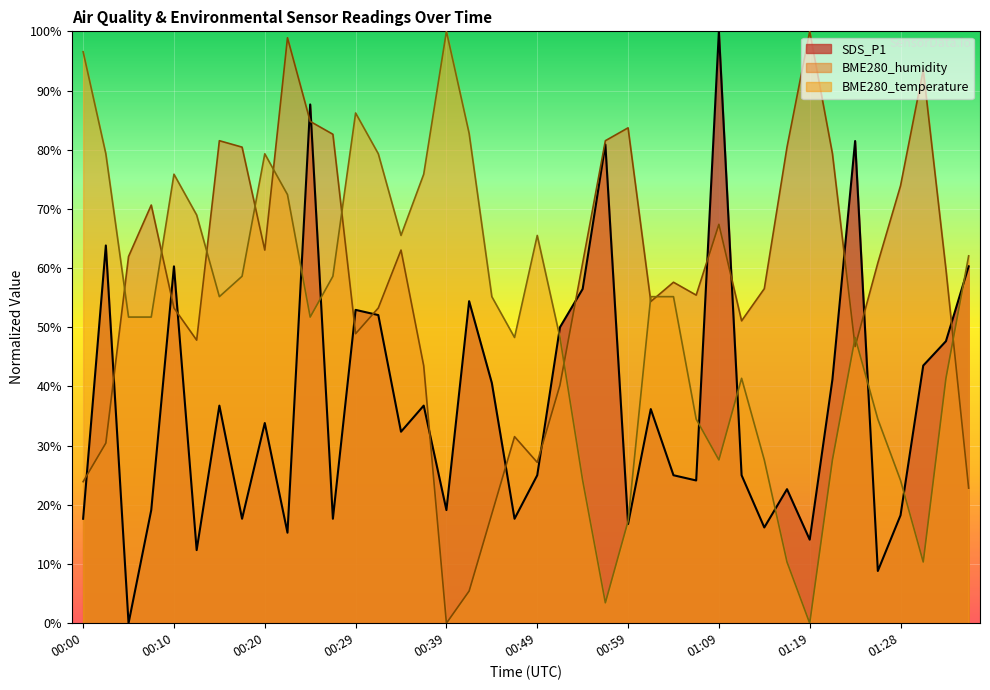

The SDS_P1 series shows 0.0 at 00:05. True or false?

True